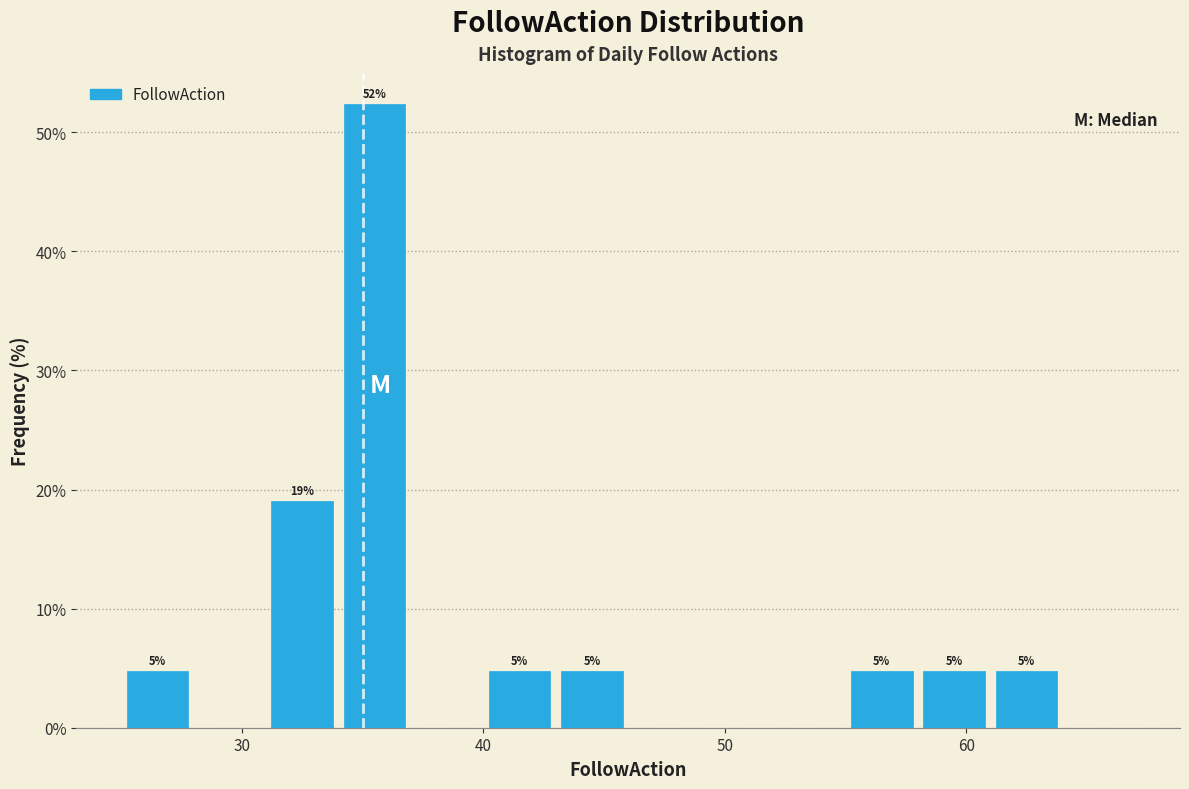

Read against the x-axis, roughly where is the centre of the tallest bar?

36